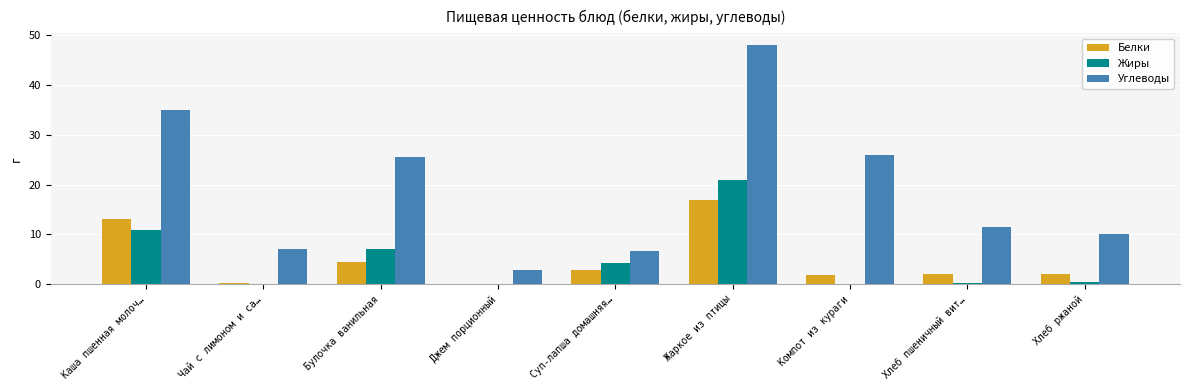

What are all the series names shown in the legend?

Белки, Жиры, Углеводы